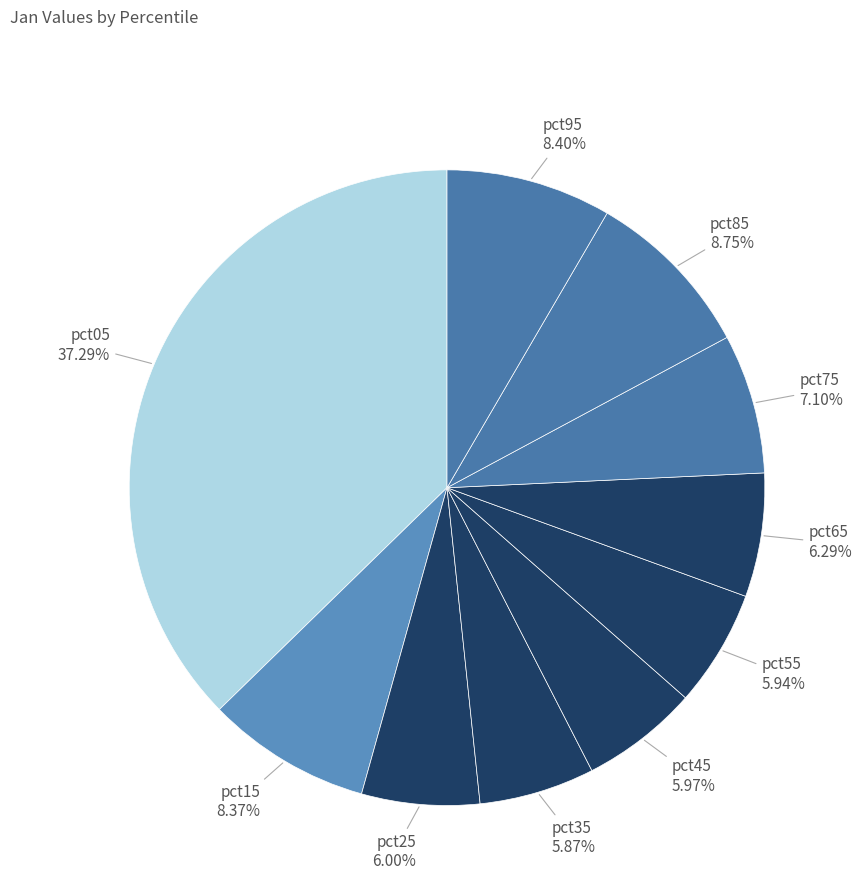

How much of the chart is everything except pct25?

94.0%